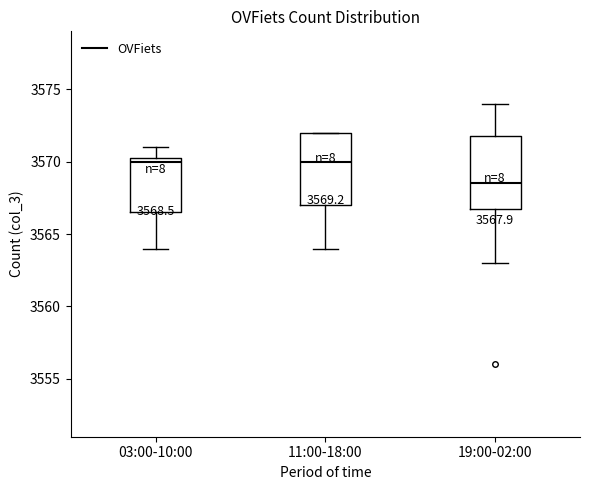

Which box has the lowest median line?

19:00-02:00